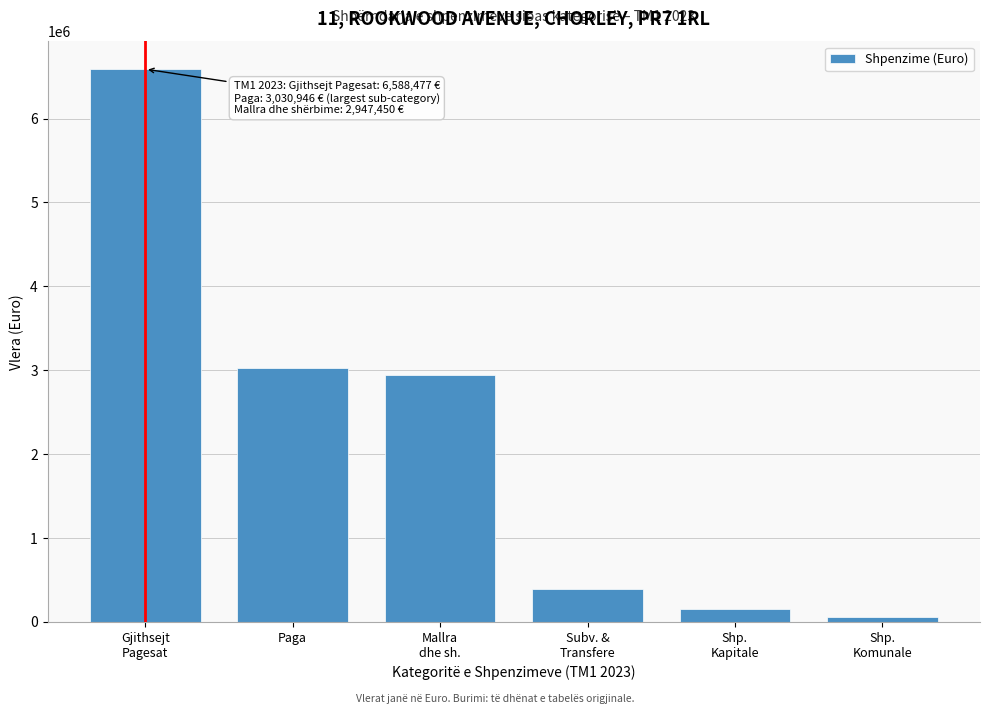

Reading right to left, extract all data points from this chart.

62632.5	153745.9	393701.8	2947450.4	3030946.5	6588477.1